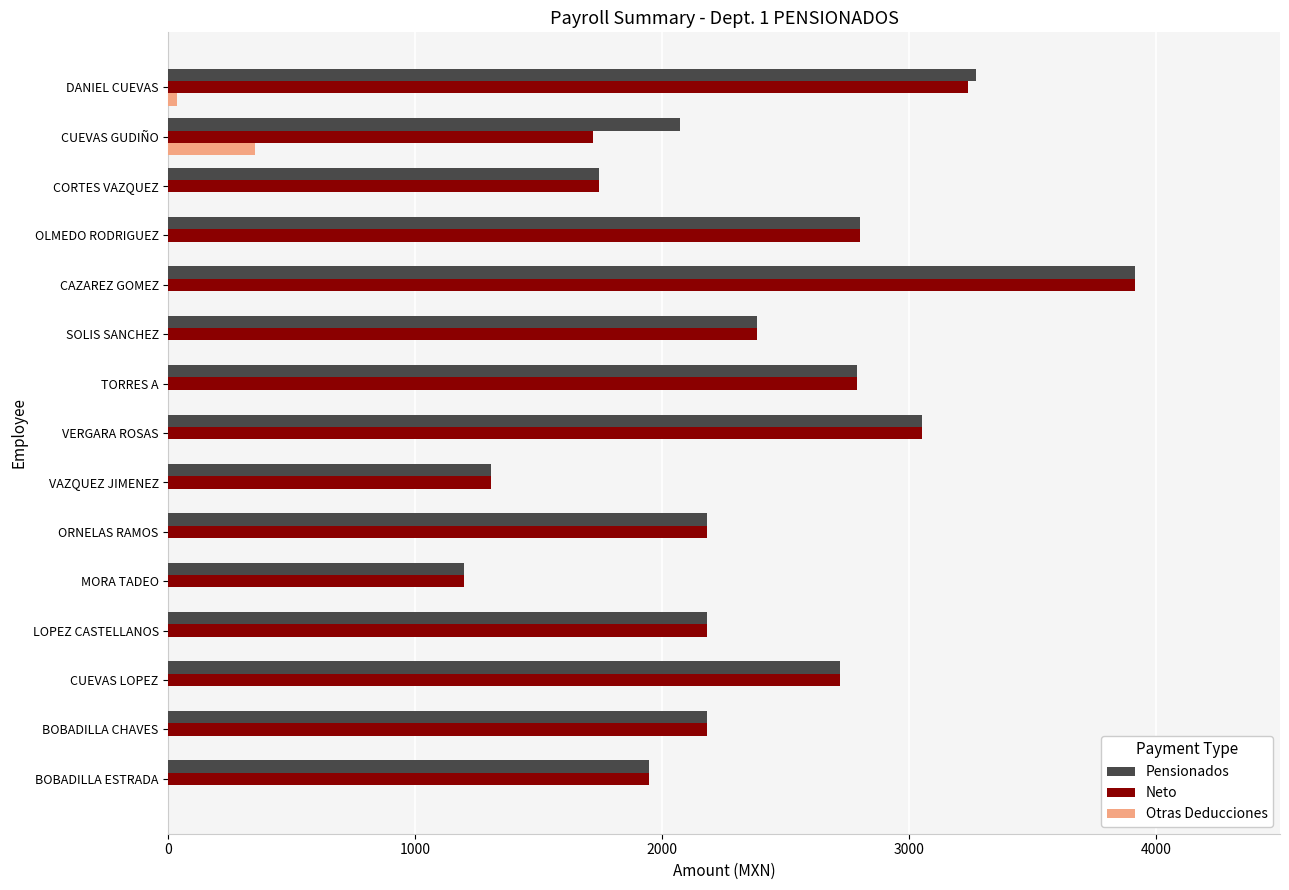

What is the sum of all Pensionados values?

35729